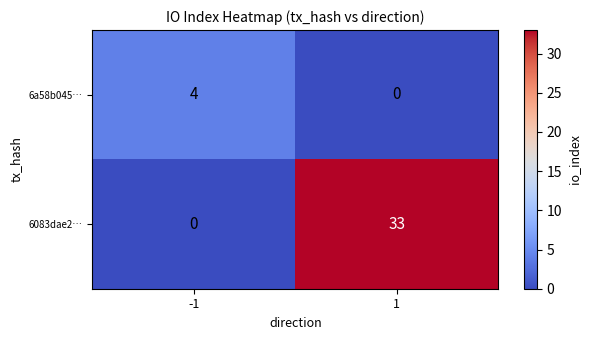

What is the difference between the 6083dae2… values at -1 and 1?

33